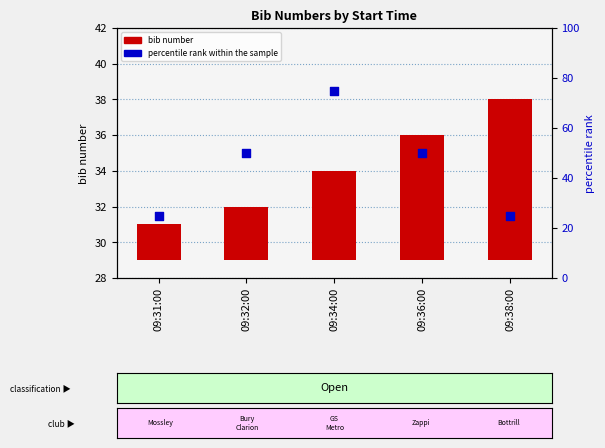

What are all the series names shown in the legend?

bib number, percentile rank within the sample